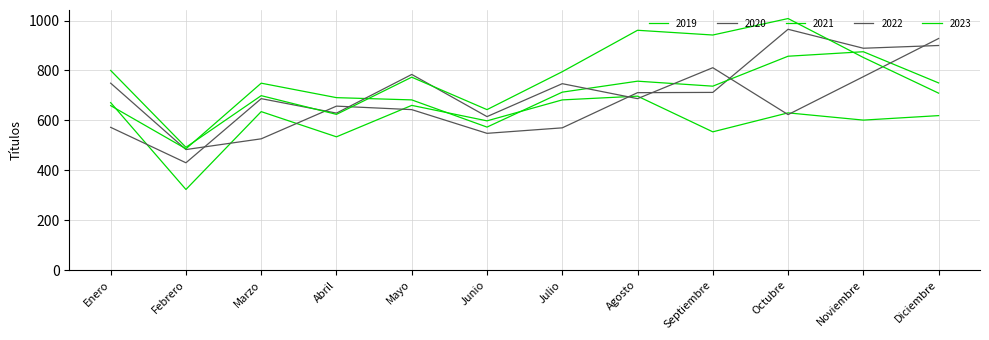

What is the total value across all series at Diciembre?

3906